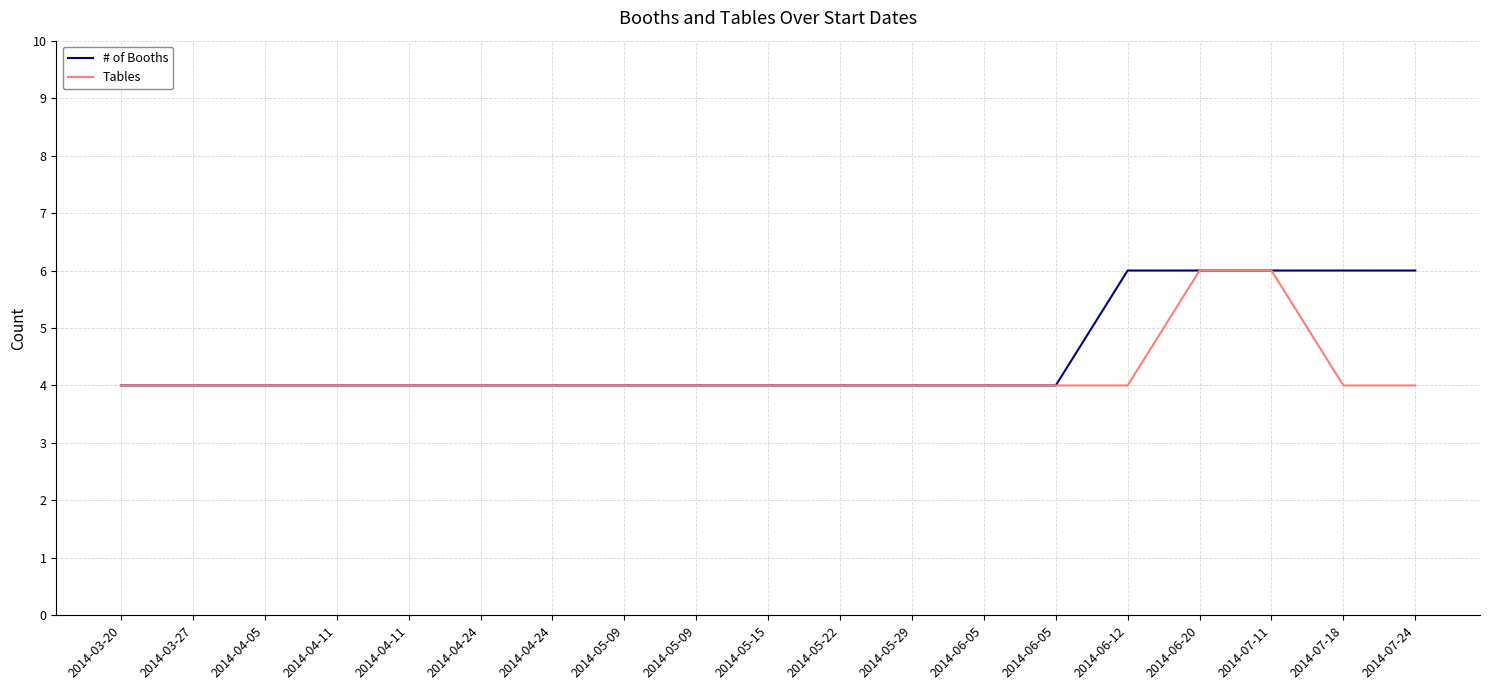

True or false: Tables and # of Booths cross at least once.

False